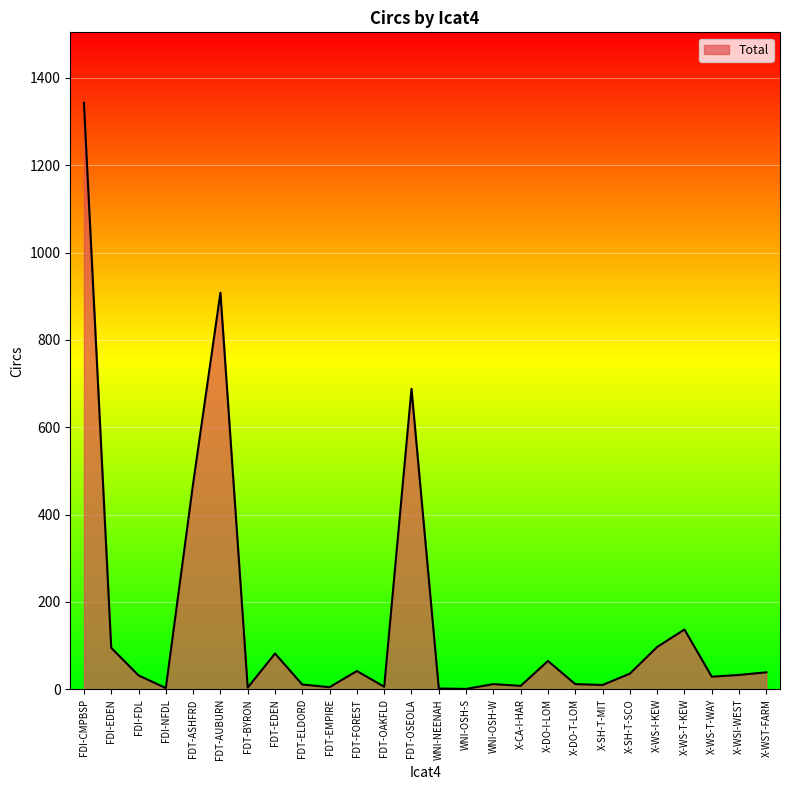

How many lines are shown in the chart?

1